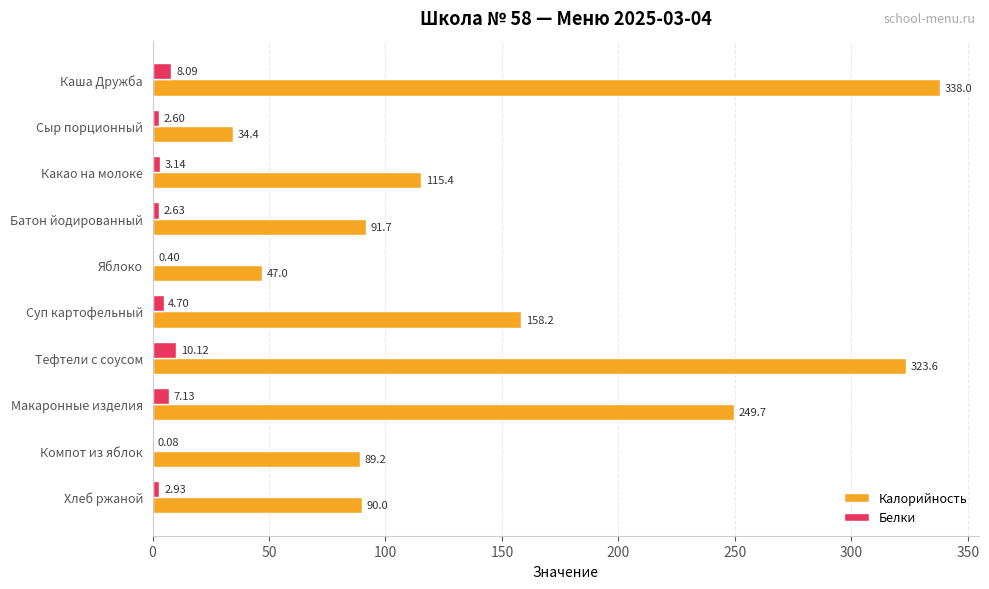

Where is Калорийность nearest to the value 186?

Суп картофельный